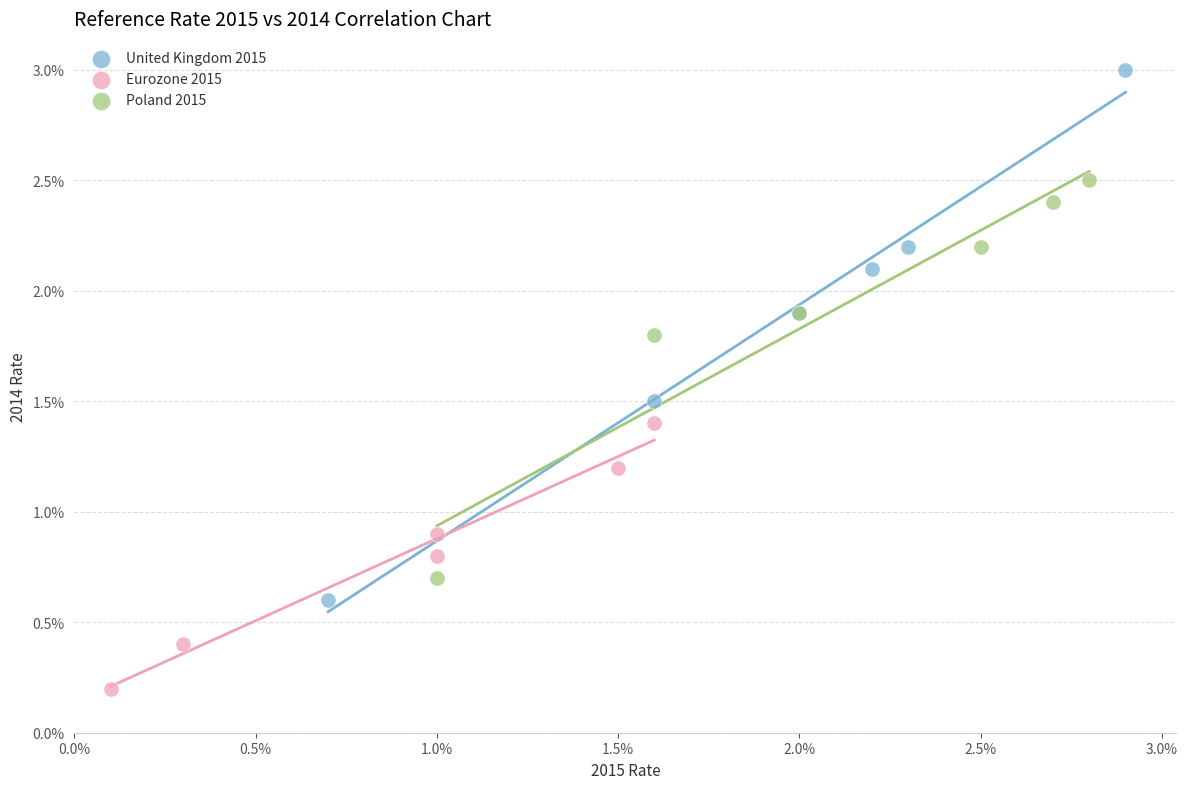

What are all the series names shown in the legend?

United Kingdom 2015, Eurozone 2015, Poland 2015